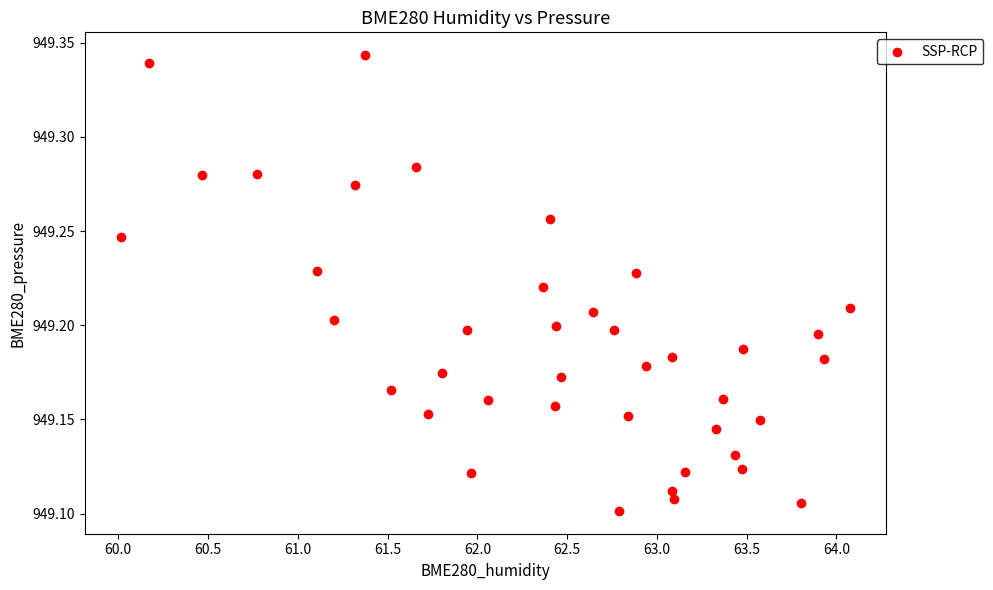

What is the range of X values (max minus min)?

4.1